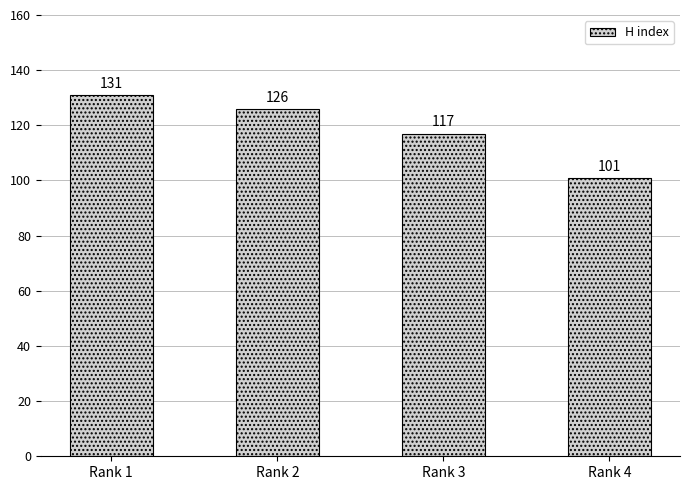

What is the maximum value shown in the chart?

131